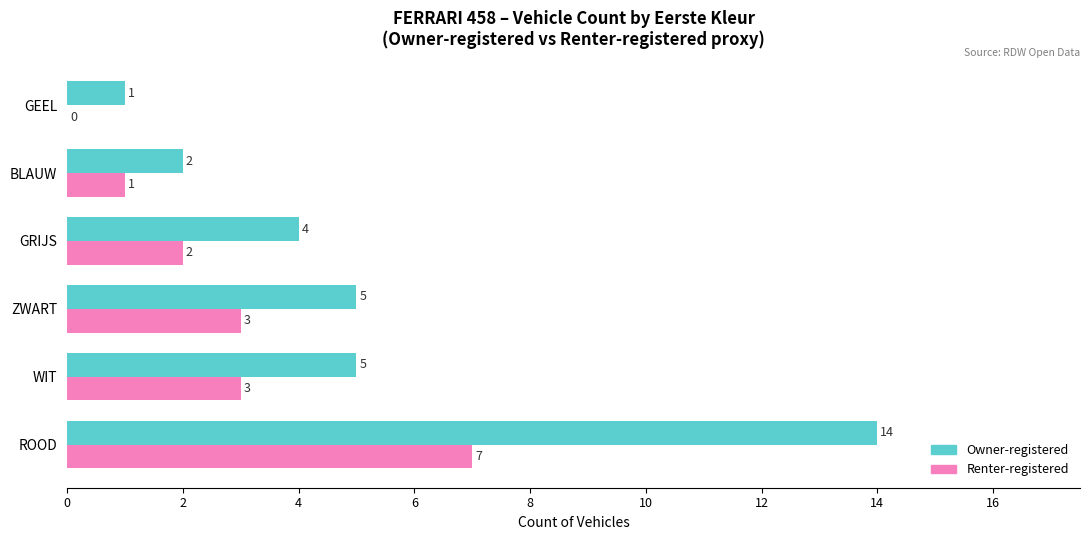

Which category has the highest value across all series?

ROOD